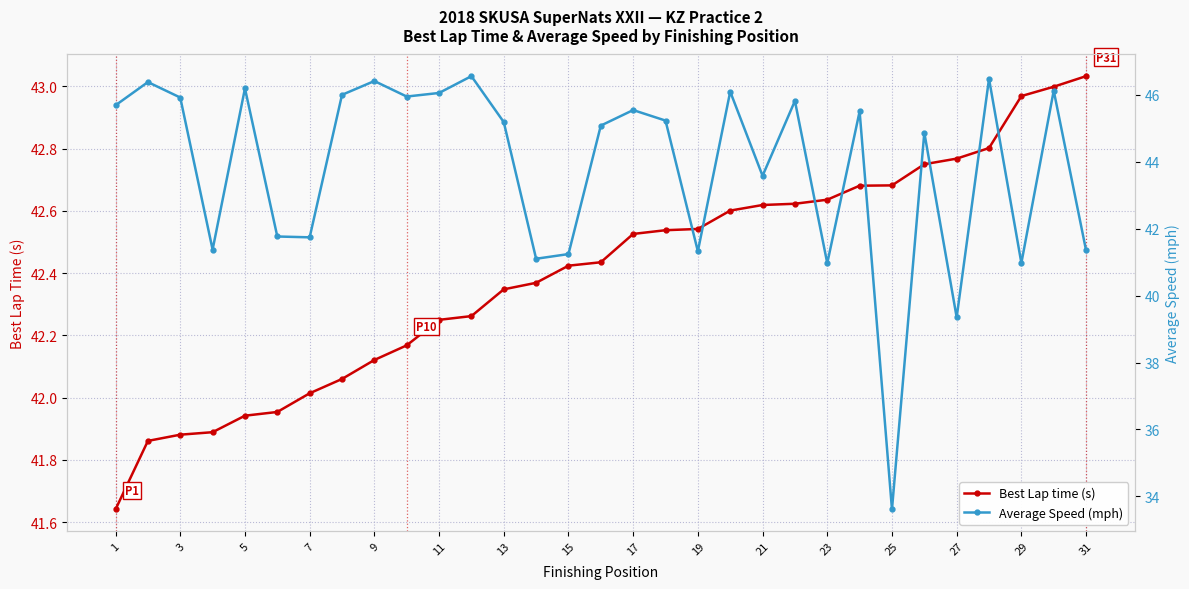

The value of Best Lap time (s) at 5 is 74.0. True or false?

False